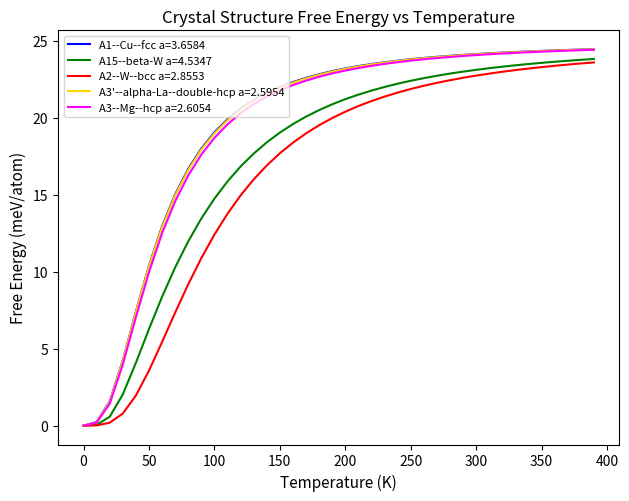

What is the maximum value shown in the chart?

24.5